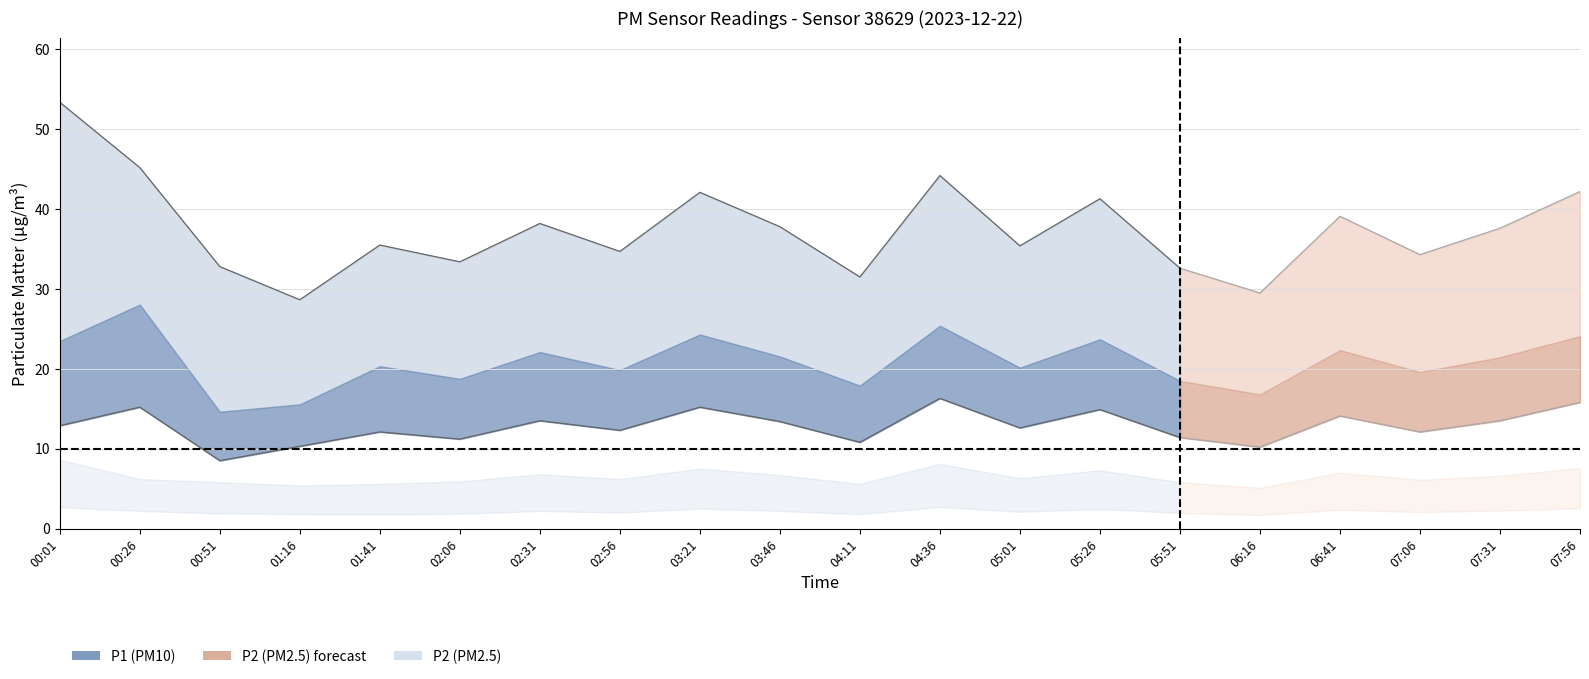

What is the difference between the P1_upper values at 02:06 and 05:51?

0.8